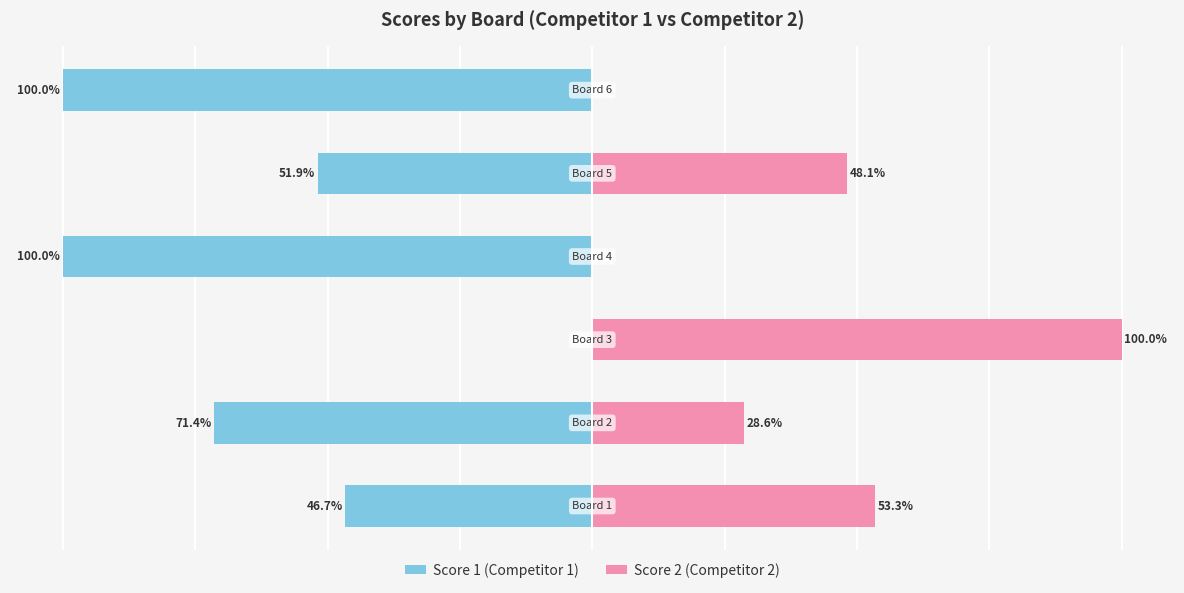

What is the total value across all series at 1?

-42.9